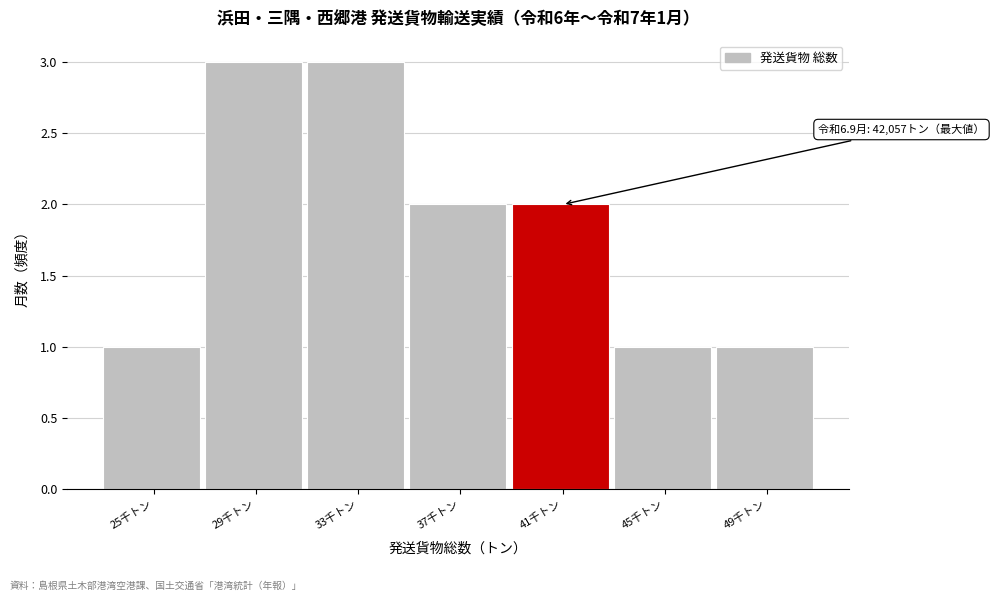

Reading right to left, list all the values displayed in this chart.

1	1	2	2	3	3	1